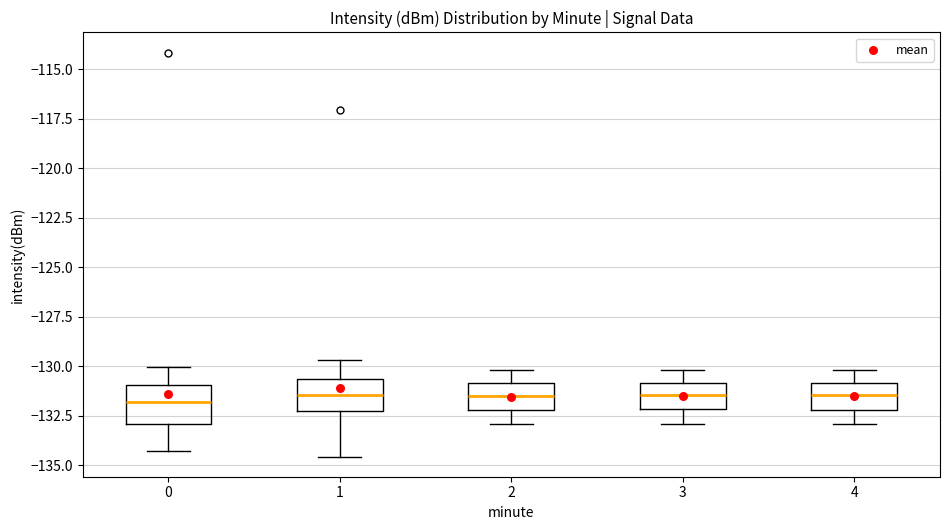

Reading left to right, transcribe this box plot: for each box, give where its median line is, the range the box spans, and where its two whiskers end, as read against the y-axis. The values are not printed on the chart, so give them approximately, as read against the axis.

0: median -132.0, box -133.0 to -131.0, whiskers -134.5 to -130.0
1: median -131.5, box -132.0 to -130.5, whiskers -134.5 to -129.5
2: median -131.5, box -132.0 to -131.0, whiskers -133.0 to -130.0
3: median -131.5, box -132.0 to -131.0, whiskers -133.0 to -130.0
4: median -131.5, box -132.0 to -131.0, whiskers -133.0 to -130.0